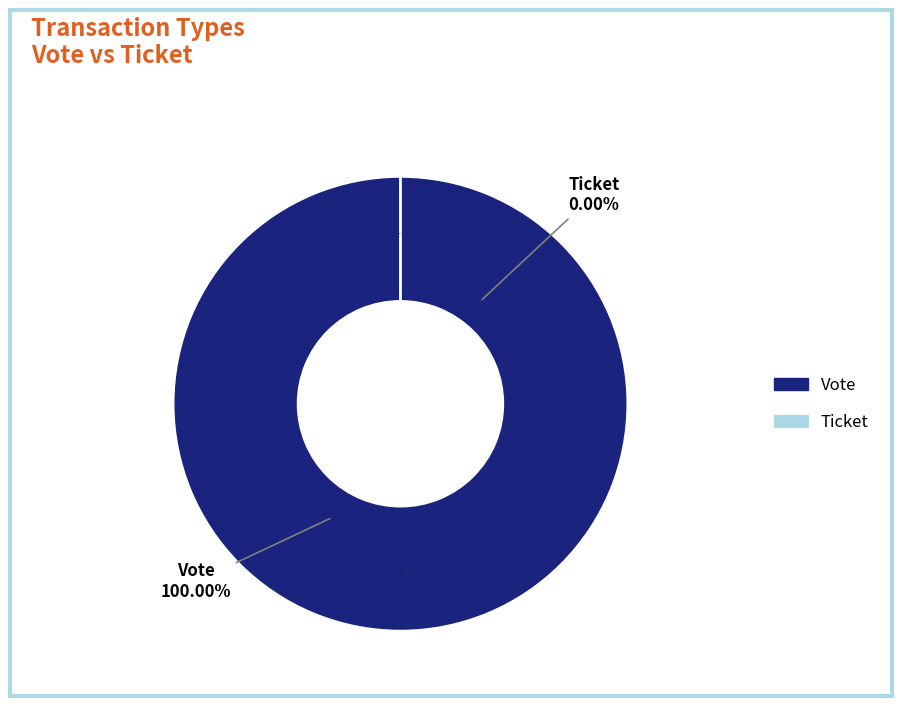

Combined, do Vote and Ticket account for over 50%?

Yes